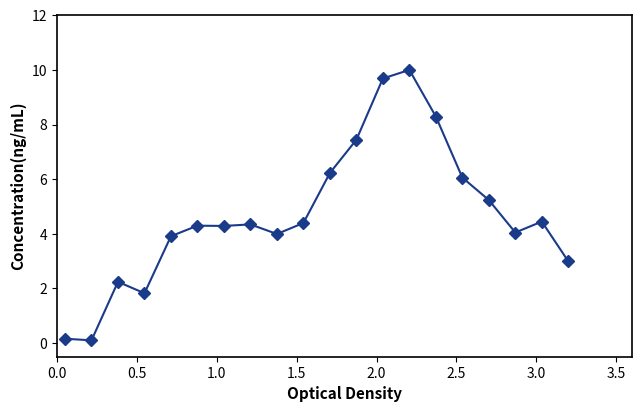

What is the greatest value displayed?

10.0